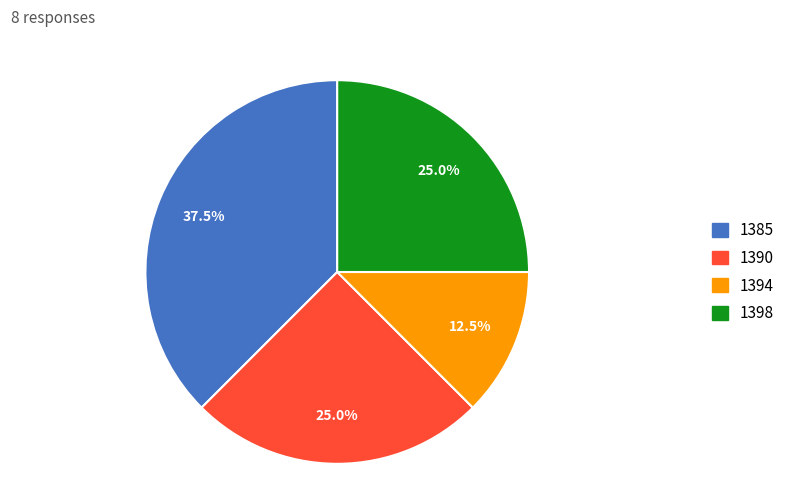

How many segments does this pie chart have?

4